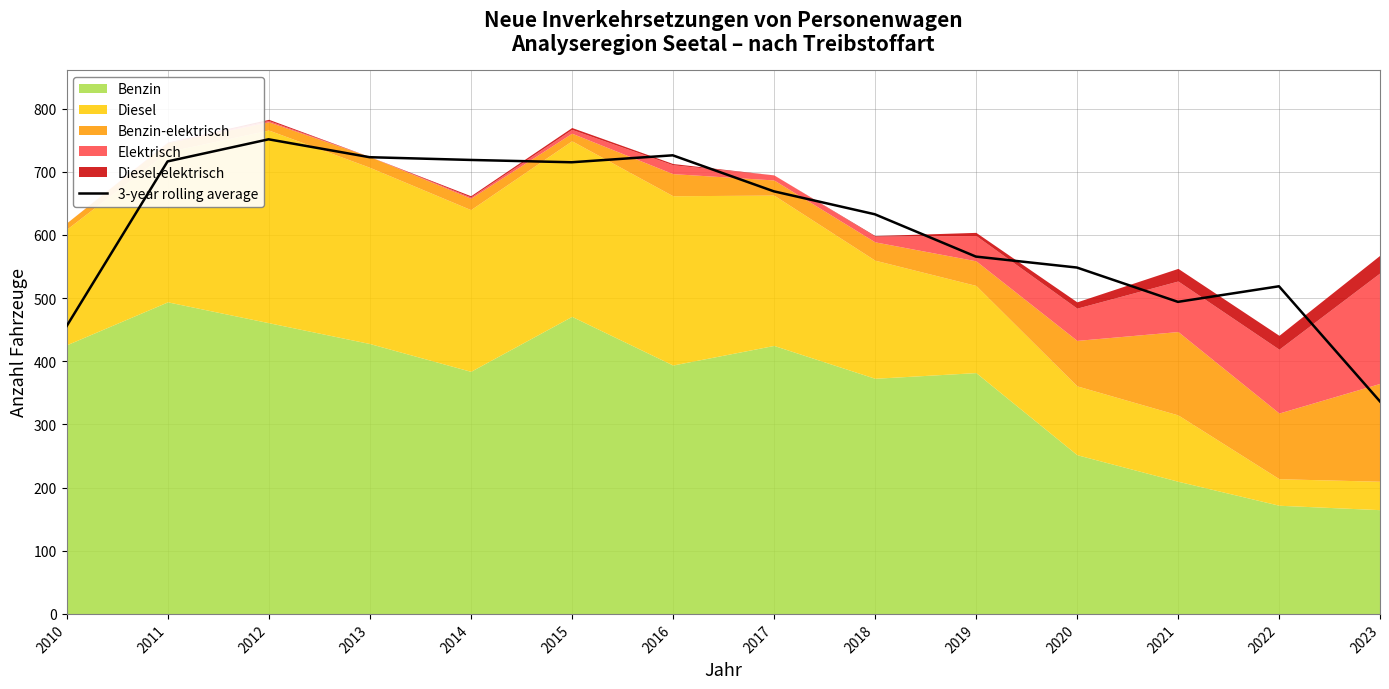

At which category does the data reach its first local peak?

2012